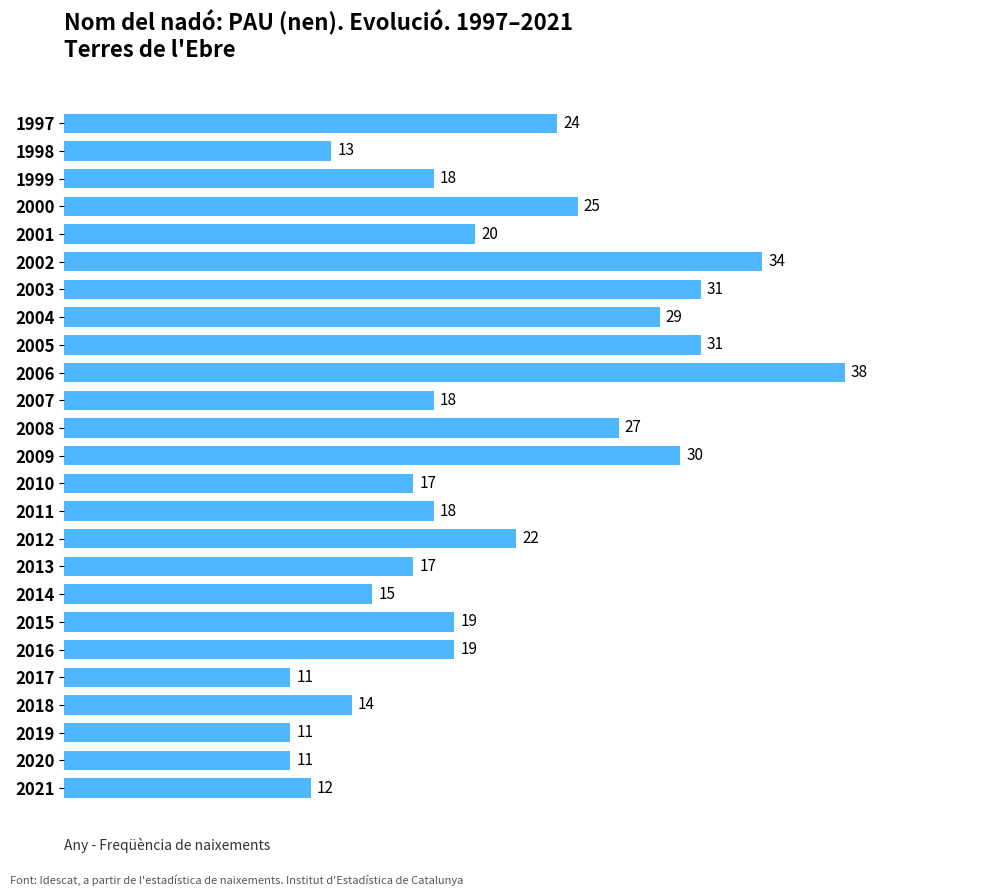

Which category has the highest value across all series?

2006